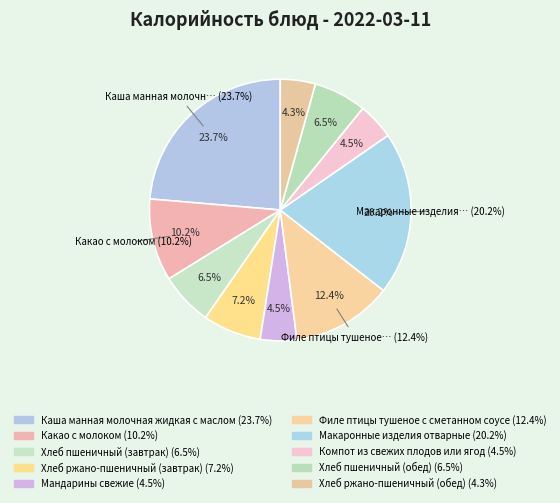

What is the largest slice in the pie chart?

Каша манная молочная жидкая с маслом